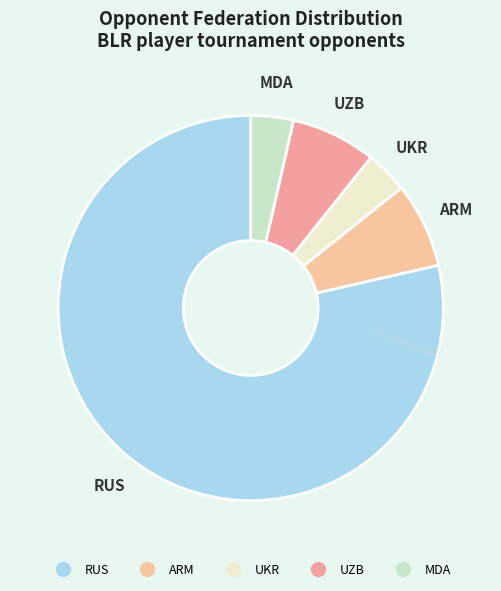

Approximately how many times larger is the value at MDA compared to UKR?

1.0